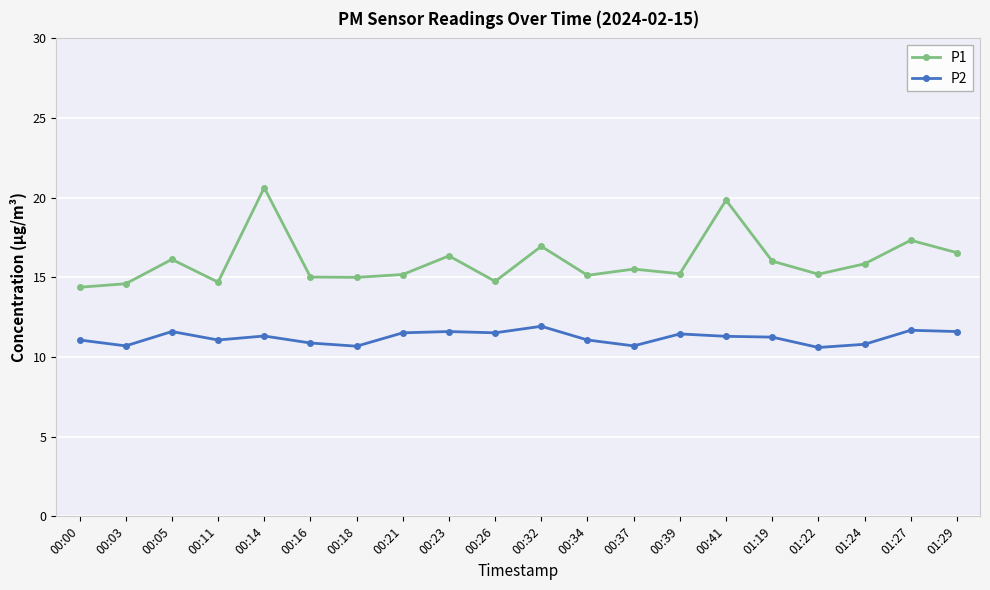

What is the lowest value of the P2 series?

10.6